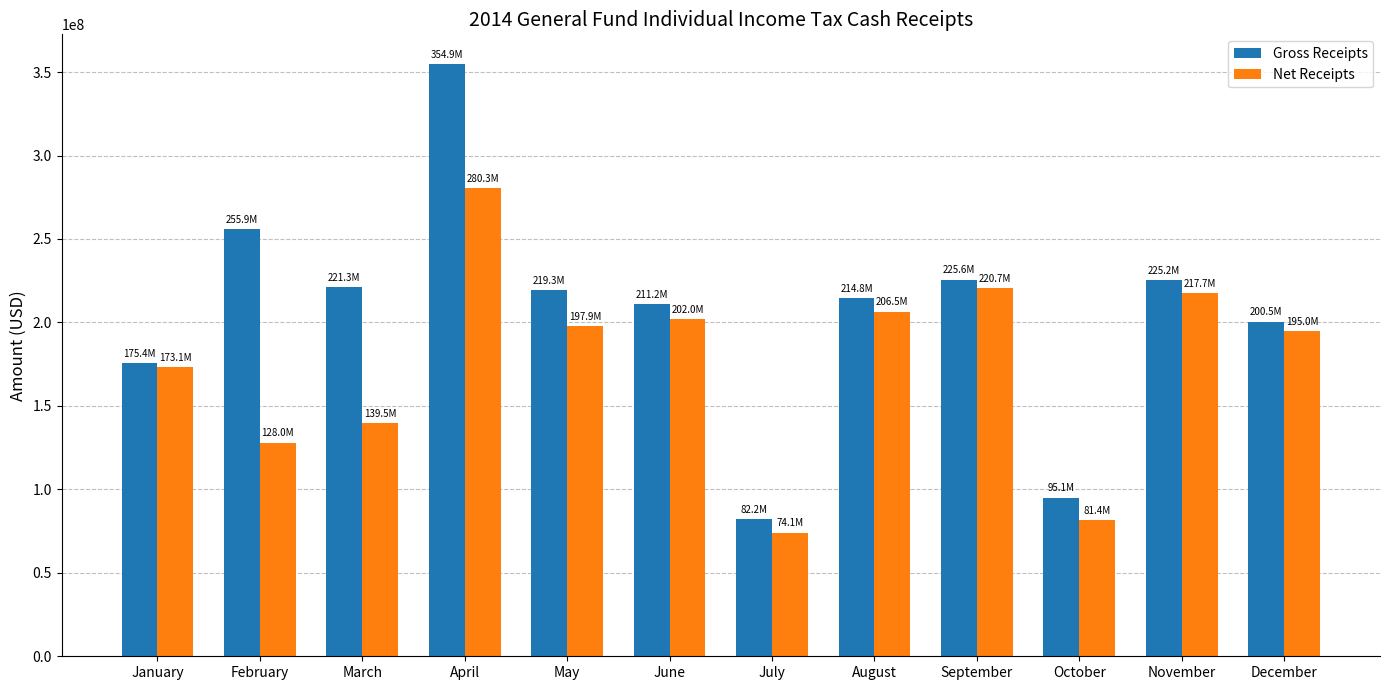

Which label corresponds to the largest value in the chart?

April